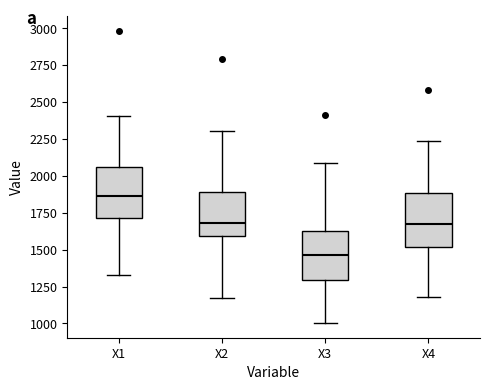

Reading left to right, read every box against the y-axis: the position of its median line, the range the box covers, and the ends of its whiskers. The values are not printed on the chart, so give them approximately, as read against the axis.

X1: median 1850, box 1700 to 2050, whiskers 1350 to 2400
X2: median 1700, box 1600 to 1900, whiskers 1150 to 2300
X3: median 1450, box 1300 to 1600, whiskers 1000 to 2100
X4: median 1650, box 1500 to 1900, whiskers 1200 to 2250